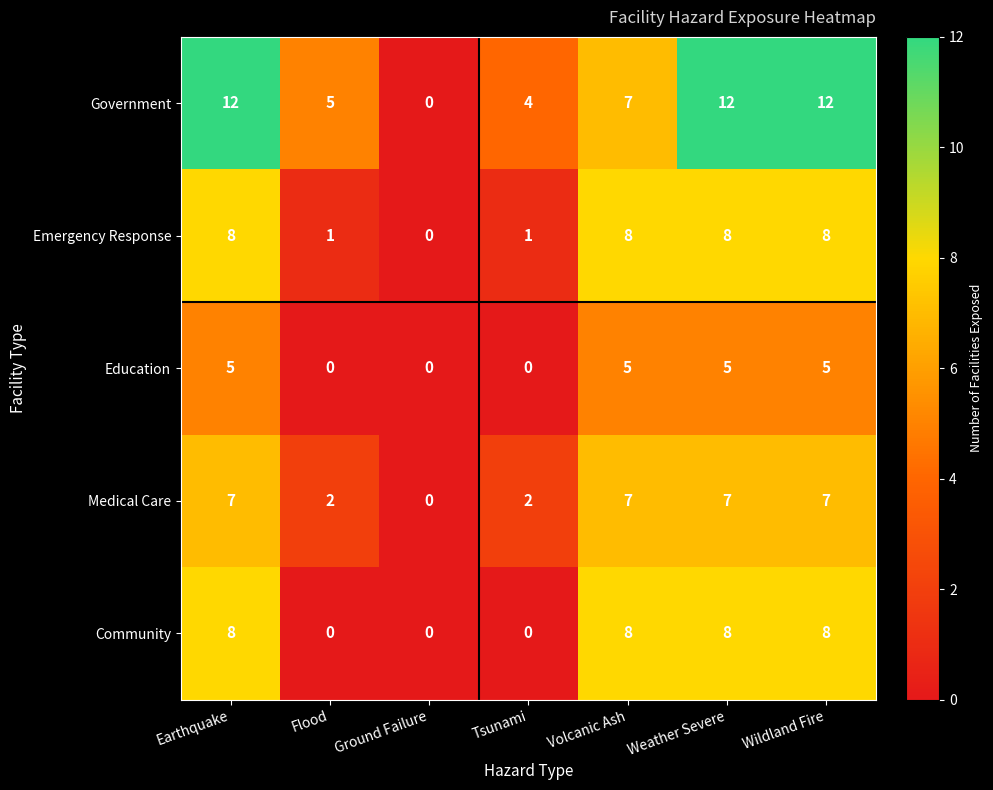

What is the greatest value displayed?

12